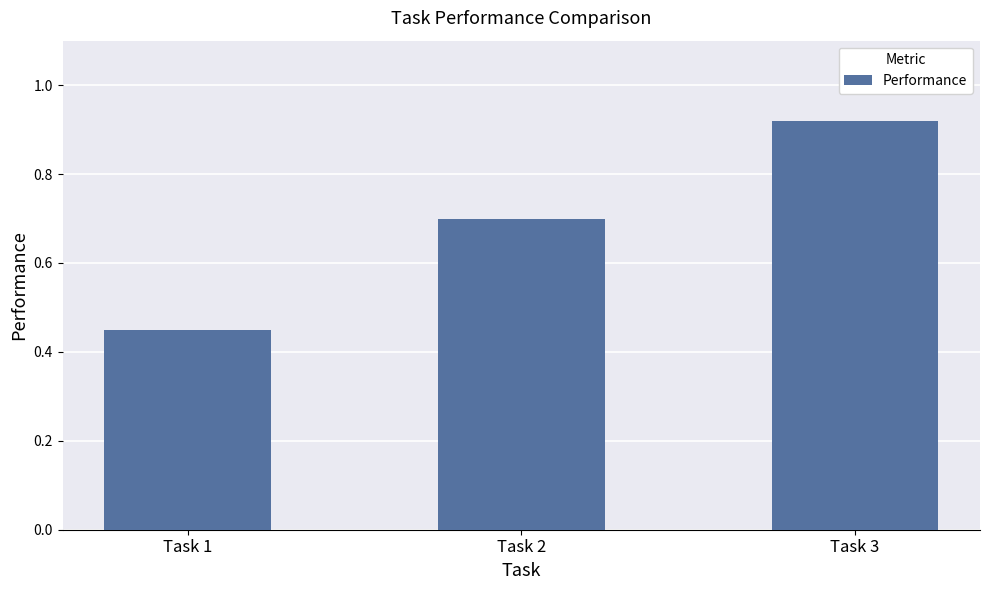

Which label corresponds to the smallest value in the chart?

Task 1